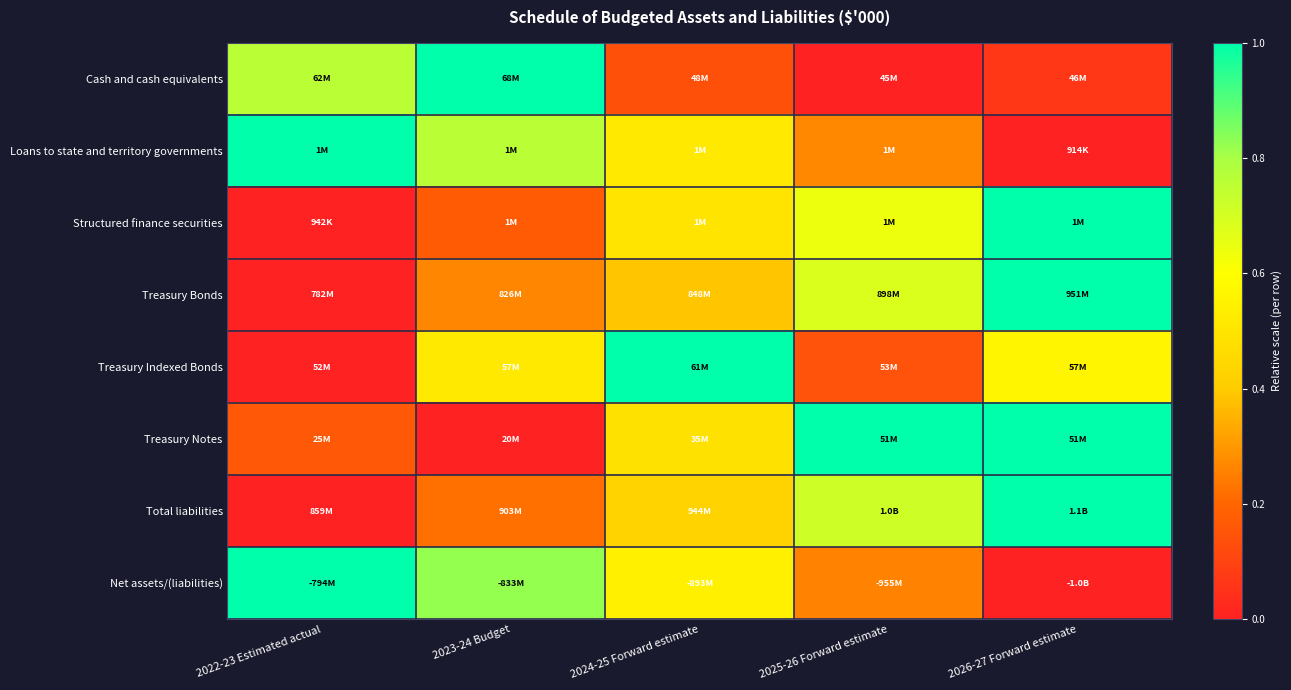

Between 2025-26 Forward estimate and 2026-27 Forward estimate, which is larger?

2026-27 Forward estimate